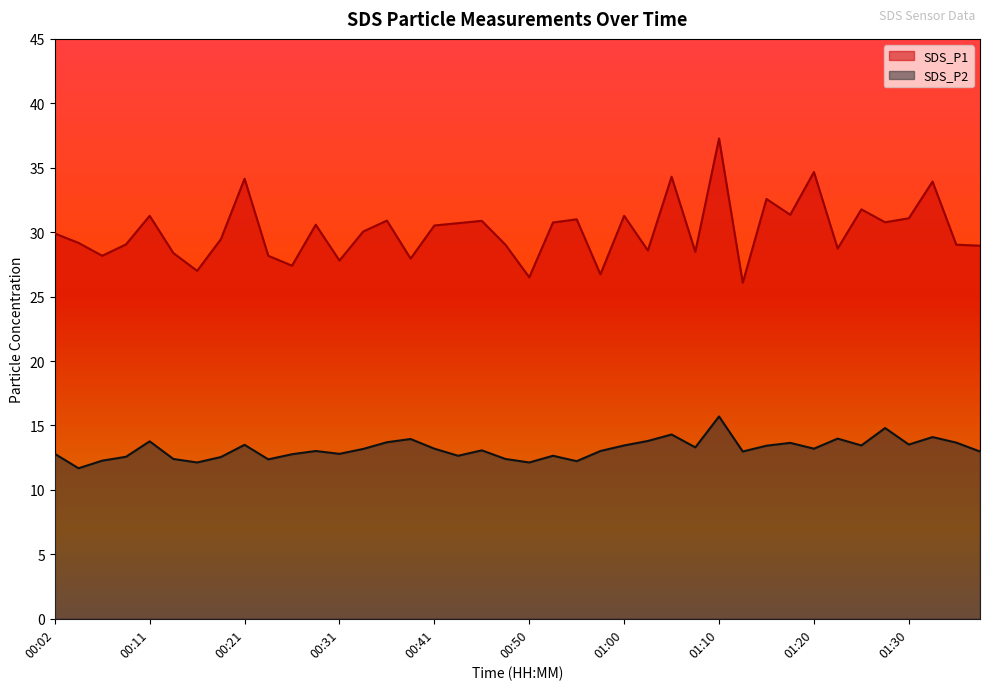

List the labels in order of SDS_P1 value, largest first.

01:10, 01:20, 01:05, 00:21, 01:32, 01:15, 01:25, 01:17, 00:11, 01:00, 01:30, 00:55, 00:36, 00:46, 01:27, 00:53, 00:43, 00:28, 00:41, 00:33, 00:02, 00:19, 00:04, 00:09, 01:34, 00:48, 01:37, 01:22, 01:03, 01:08, 00:14, 00:06, 00:24, 00:38, 00:31, 00:26, 00:16, 00:58, 00:50, 01:12